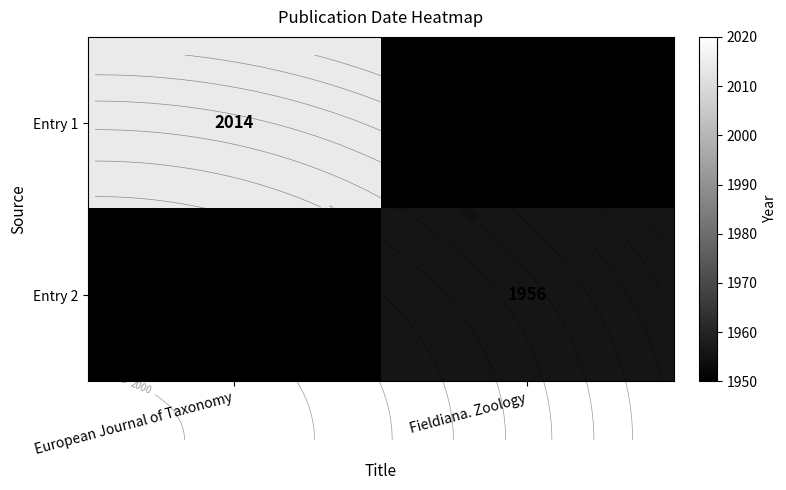

Where is Entry 1 nearest to the value 2014?

European Journal of Taxonomy